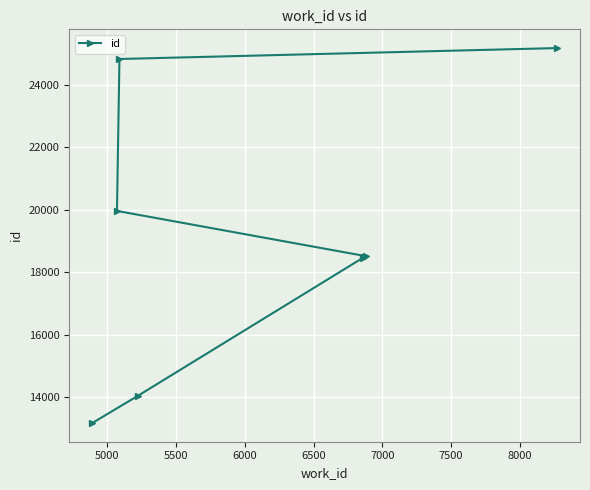

What is the value of the 5th point from the left?

18467